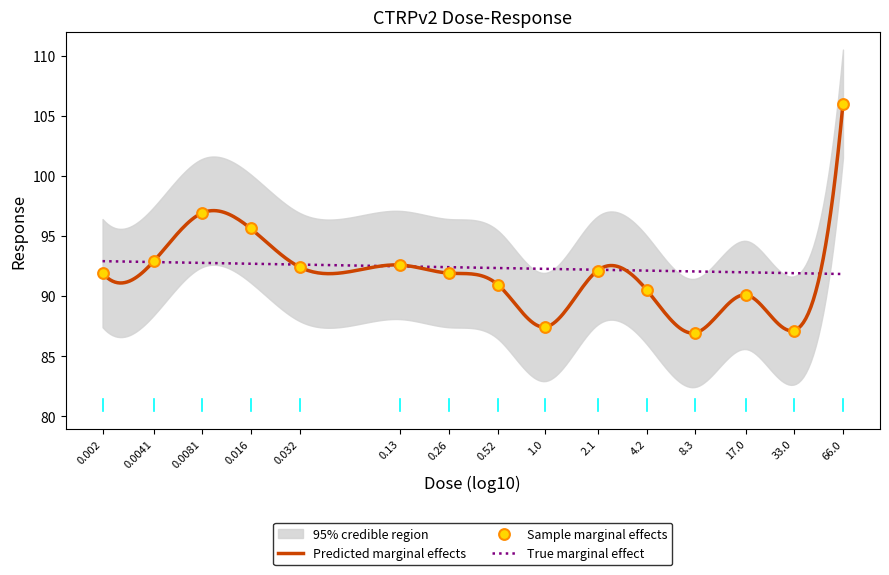

What is the change in value from 0.002 to 0.0081?

+5.0